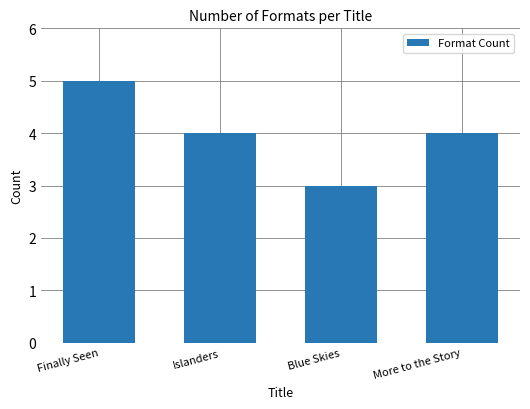

What is the approximate value at Islanders?

4